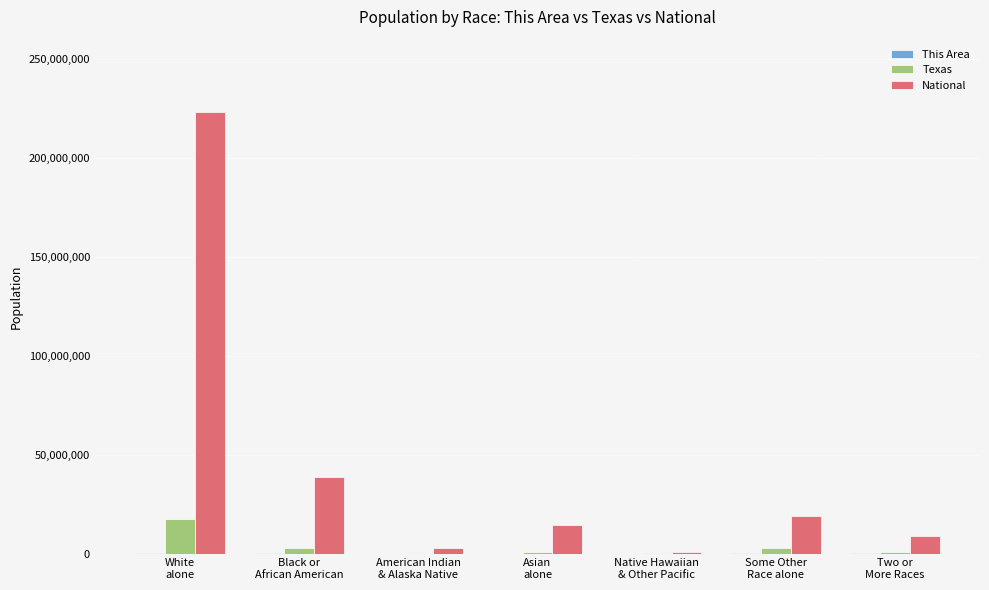

Which series changed the most between Asian
alone and Two or
More Races?

National